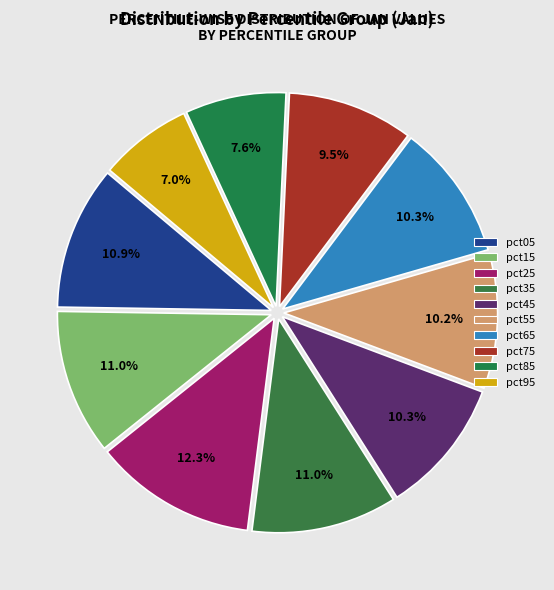

How many segments does this pie chart have?

10